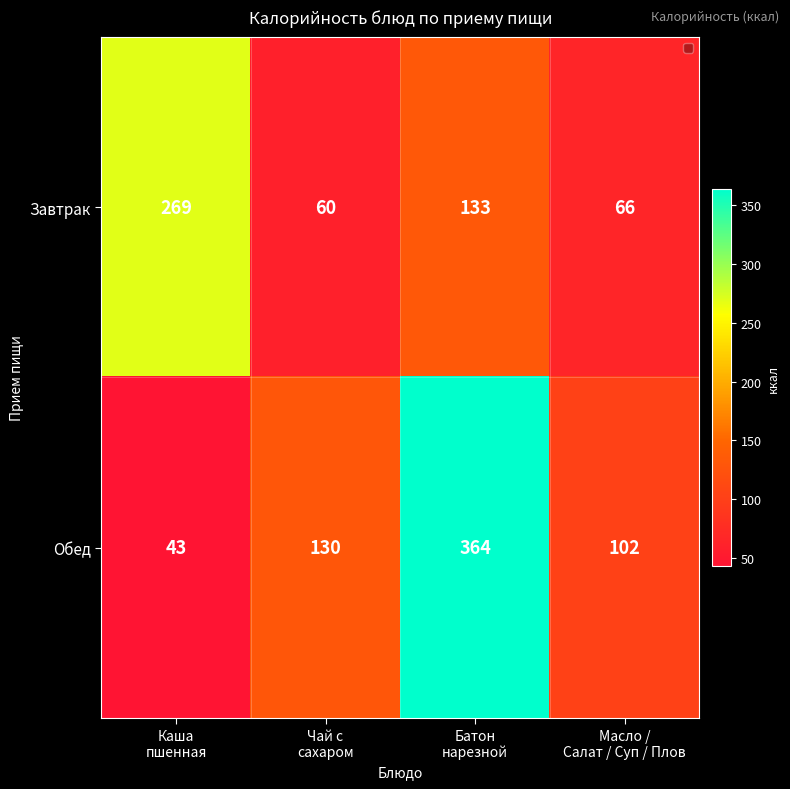

What is the minimum value for Обед?

43